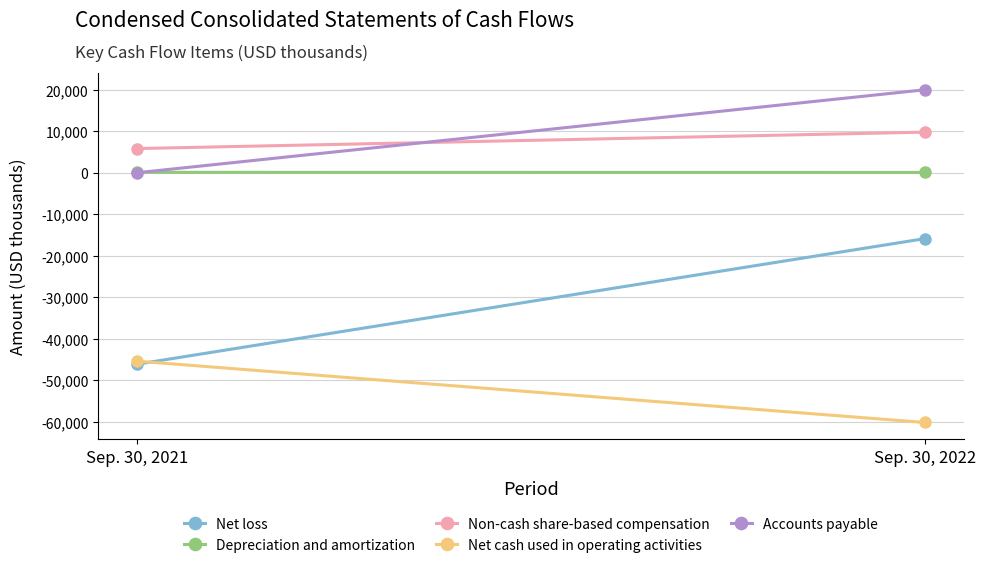

Which category has the lowest value in the Depreciation and amortization series?

Sep. 30, 2022